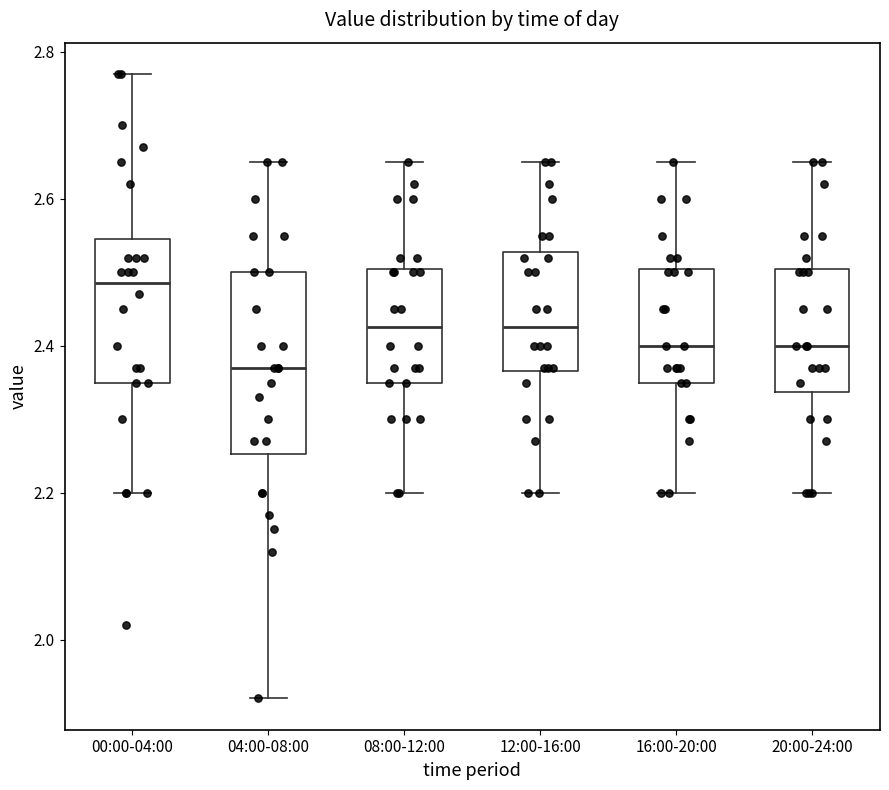

Which box's median line is the highest?

00:00-04:00